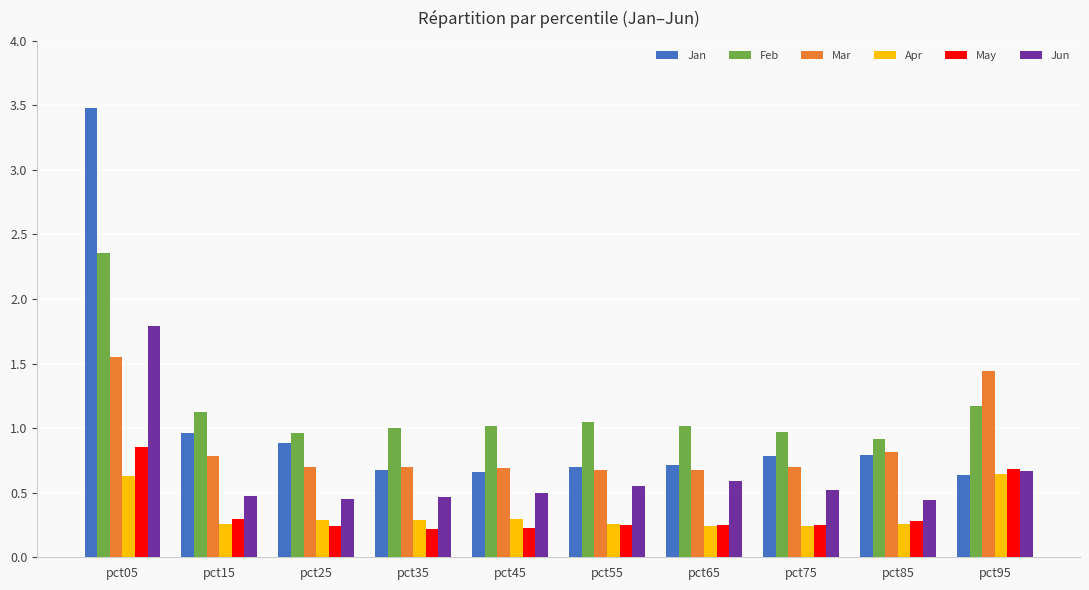

What are all the series names shown in the legend?

Jan, Feb, Mar, Apr, May, Jun